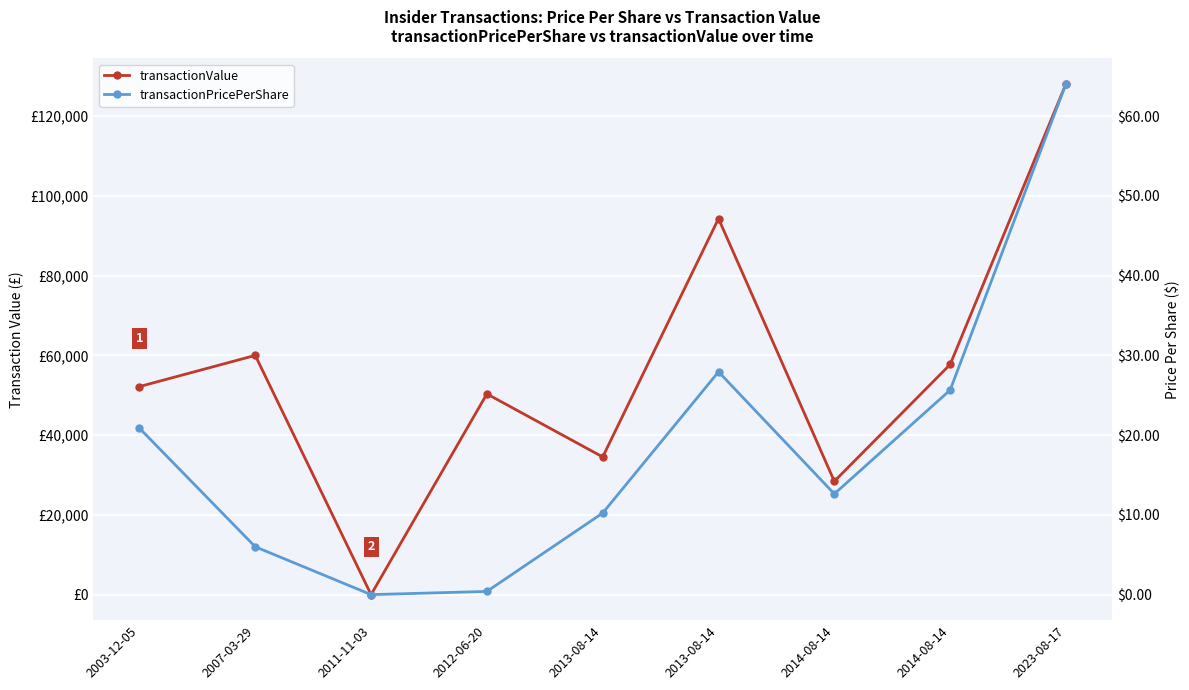

Which series has the largest total across all categories?

transactionValue